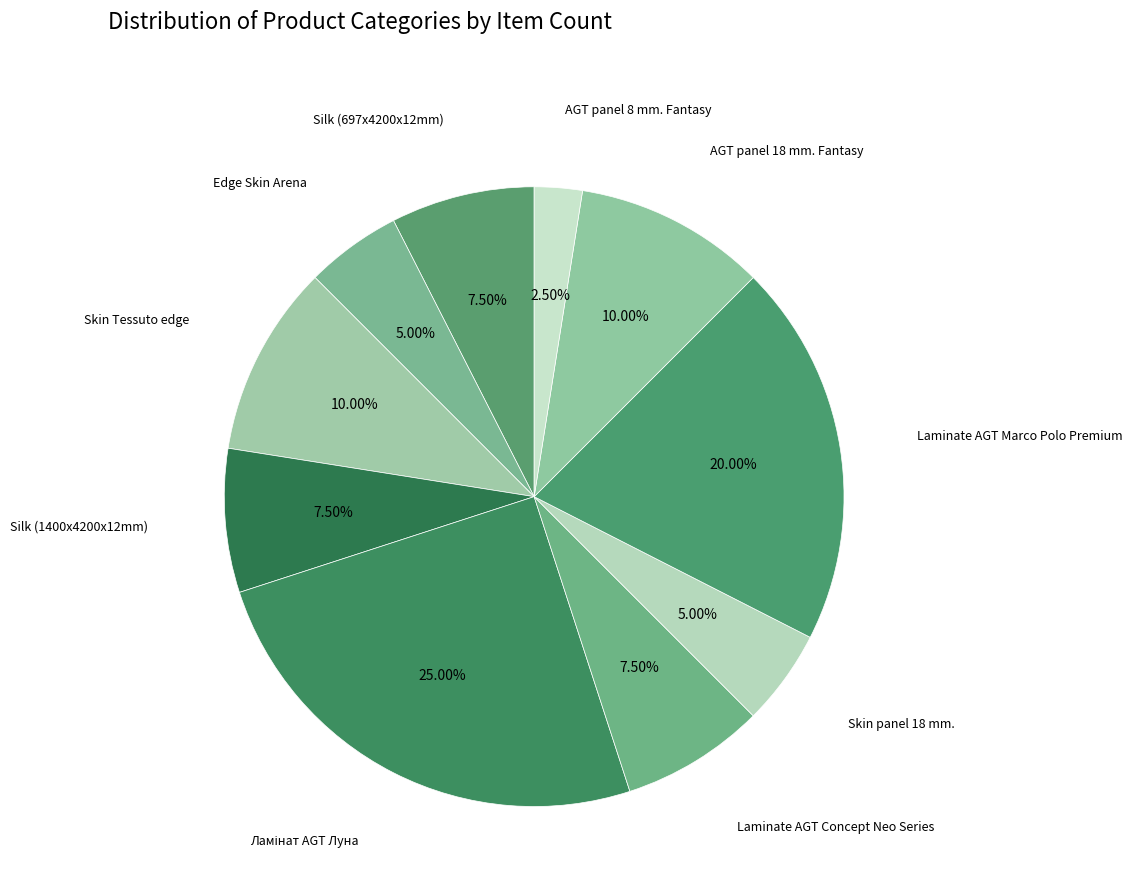

What is the largest slice in the pie chart?

Ламінат AGT Луна